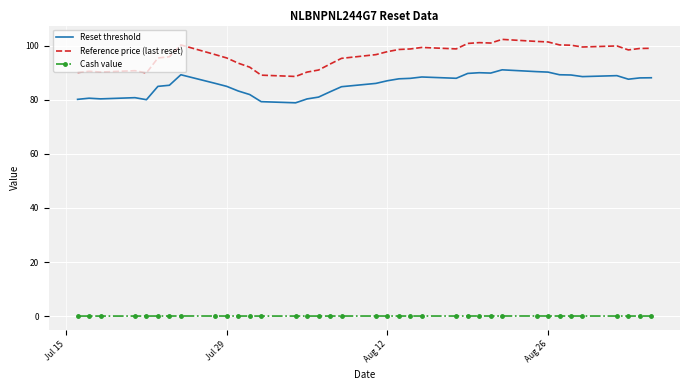

Which series has the largest total across all categories?

Reference price (last reset)